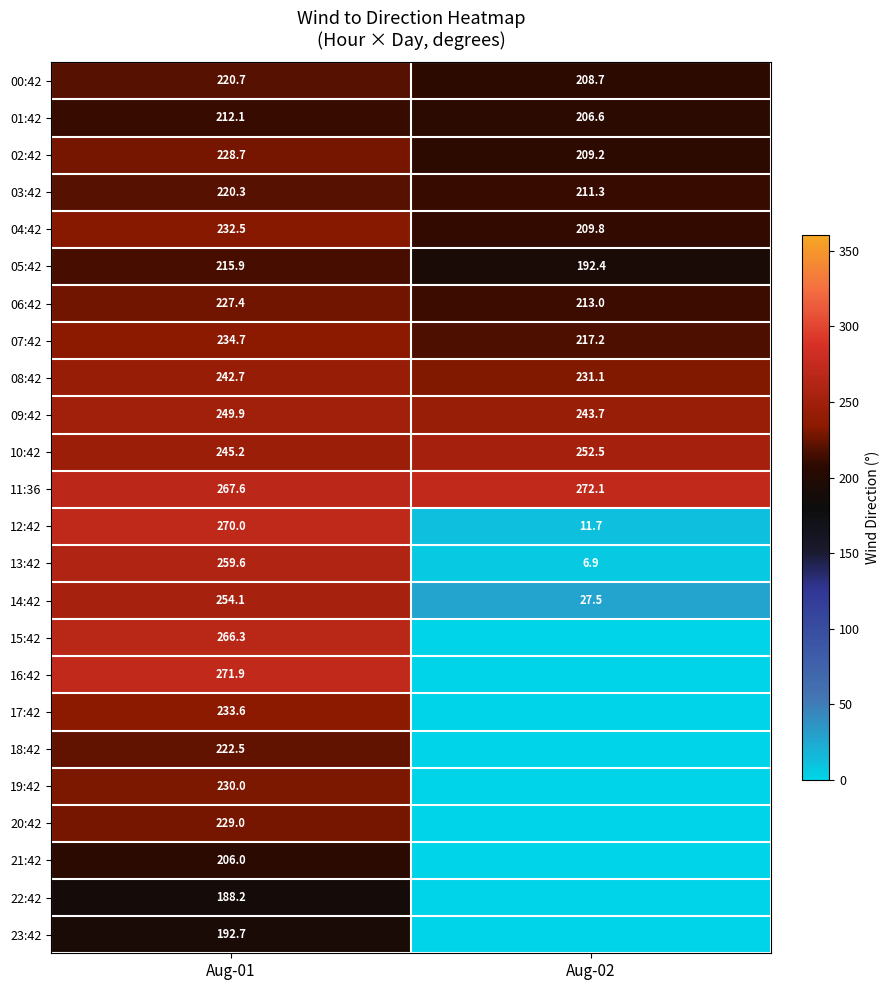

What is the difference between the maximum and minimum values in the 03:42 series?

9.0